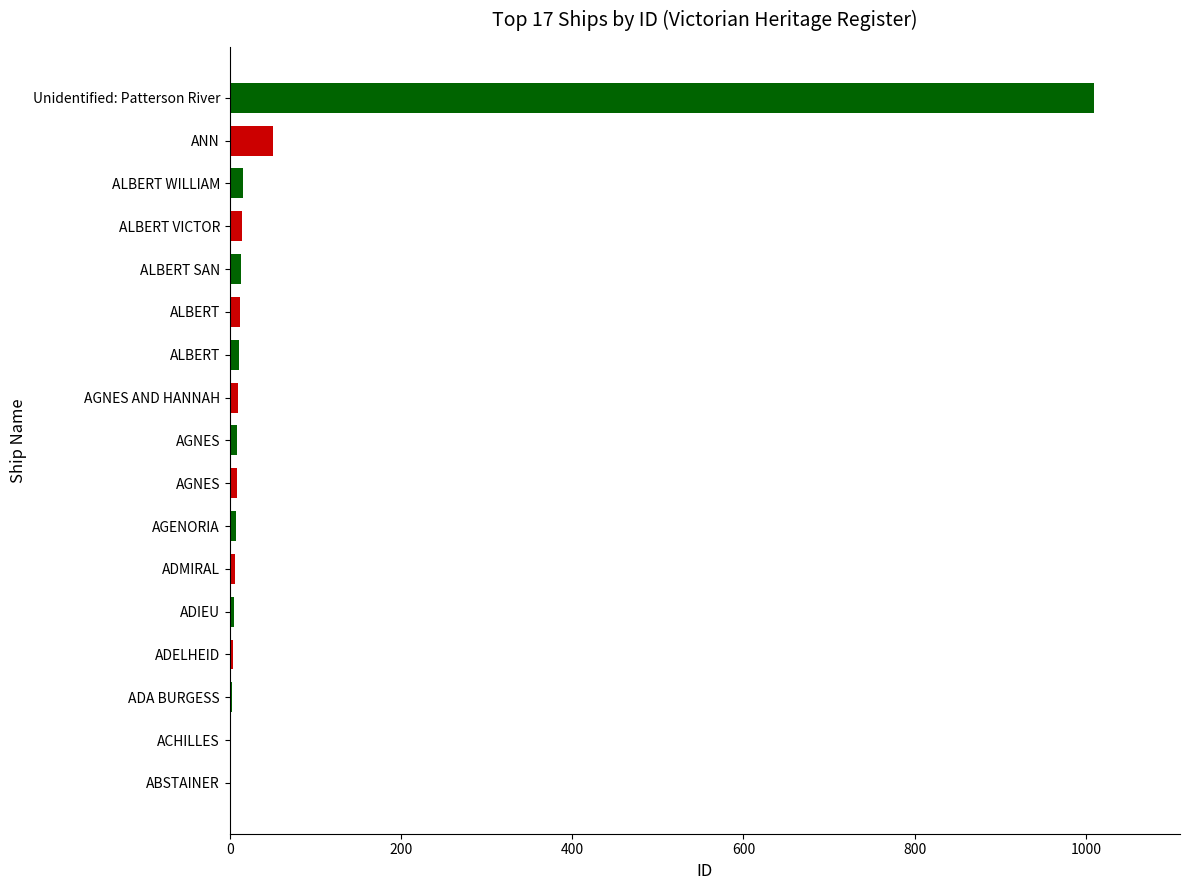

How many series are shown in this chart?

1